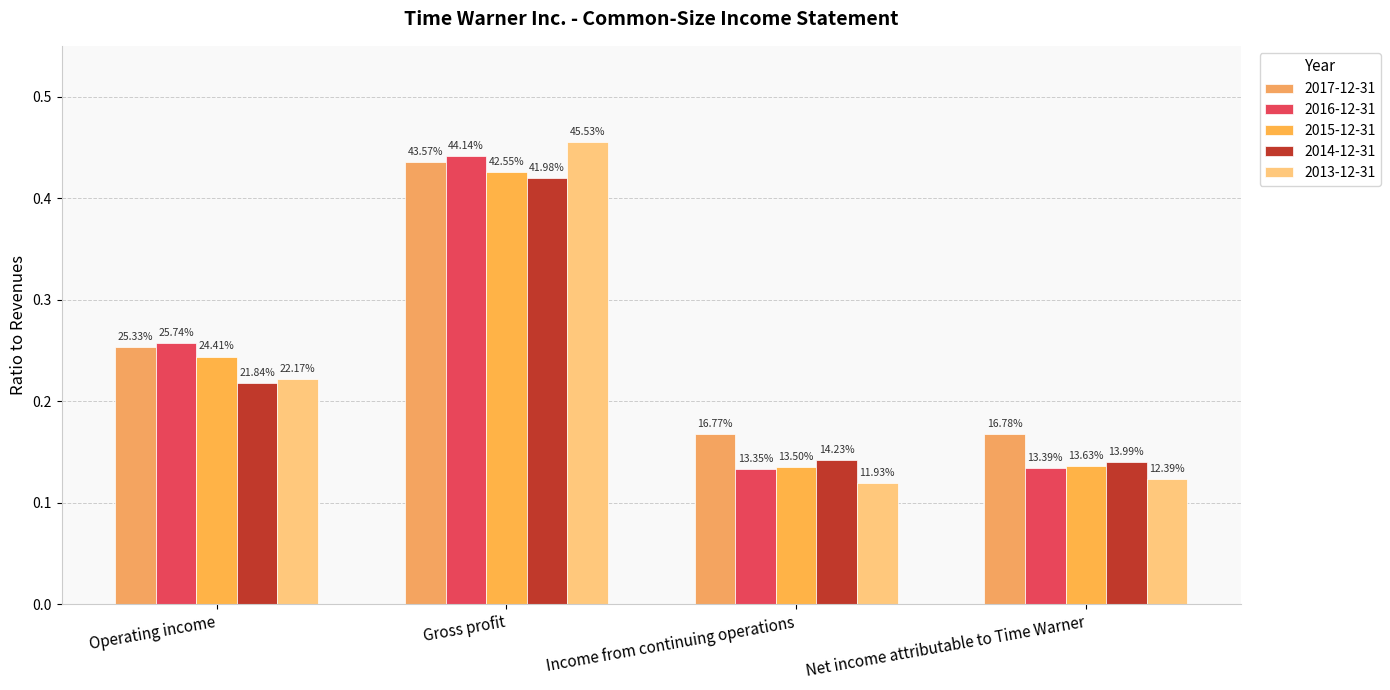

How many groups of bars are there?

4